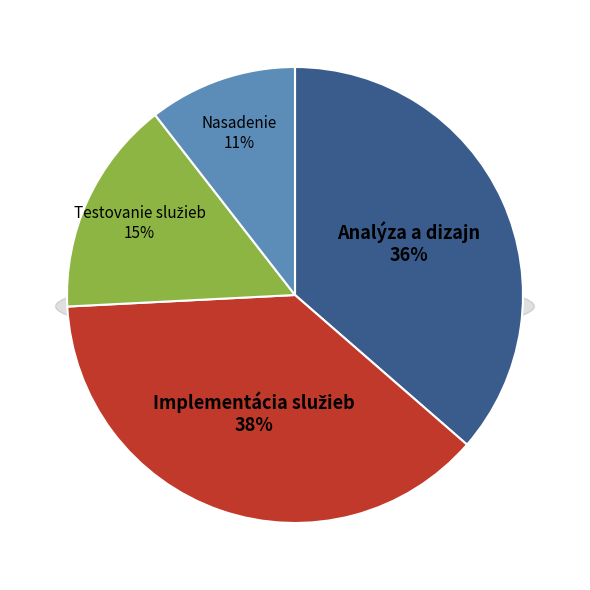

To the nearest percent, what percentage of the pie is Nasadenie?

11%